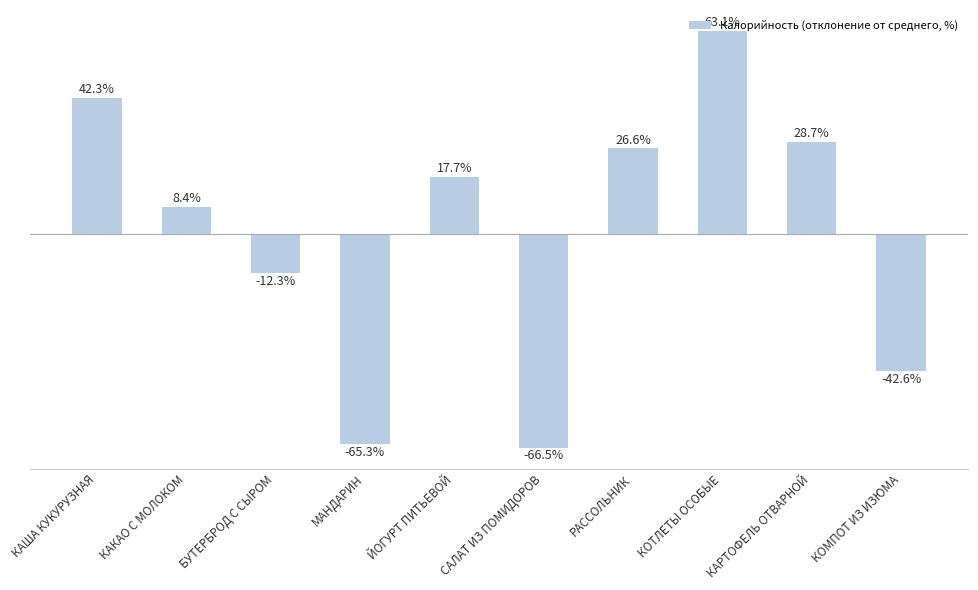

At which label does the data first exceed 17?

КАША КУКУРУЗНАЯ